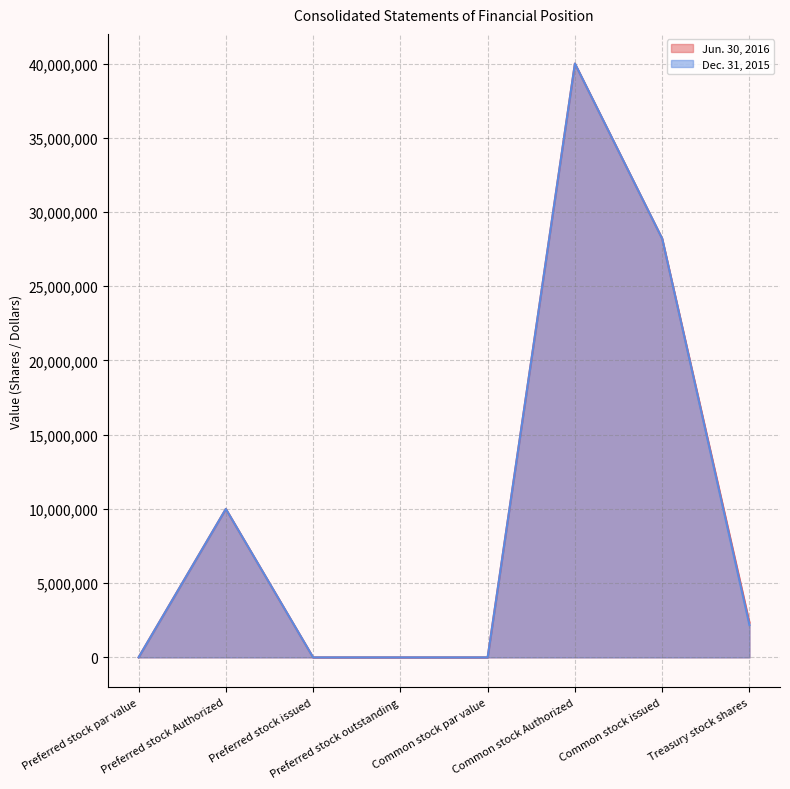

What are all the series names shown in the legend?

Jun. 30, 2016, Dec. 31, 2015